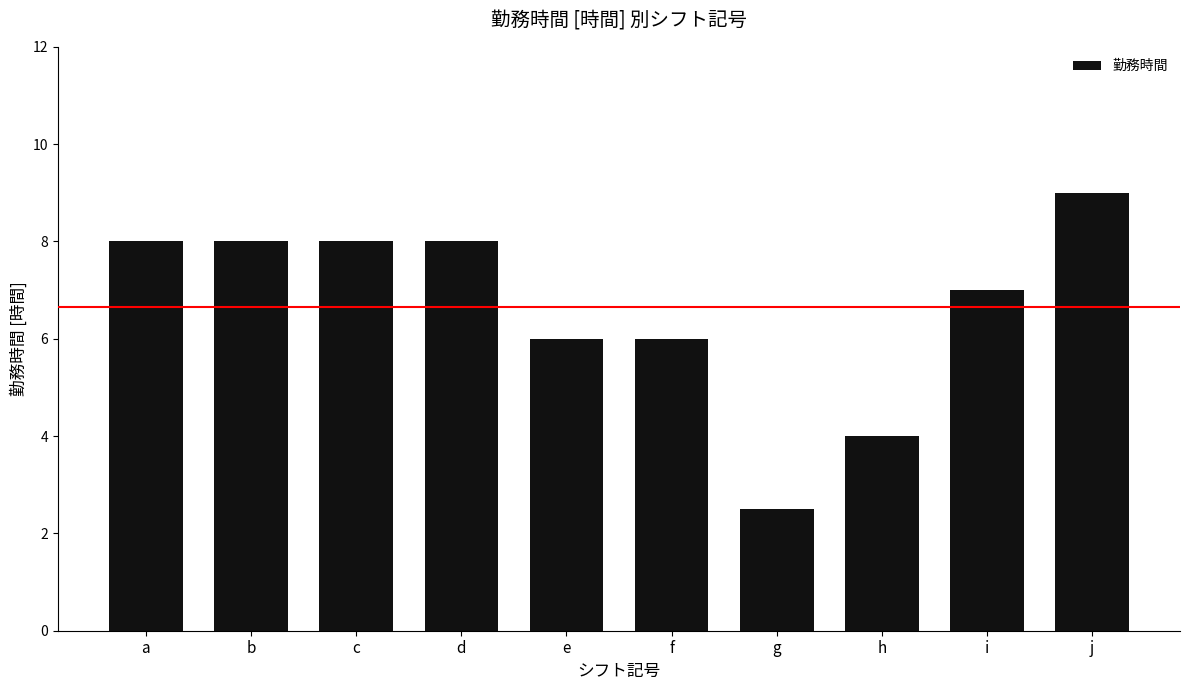

What is the change in value from b to g?

-5.5